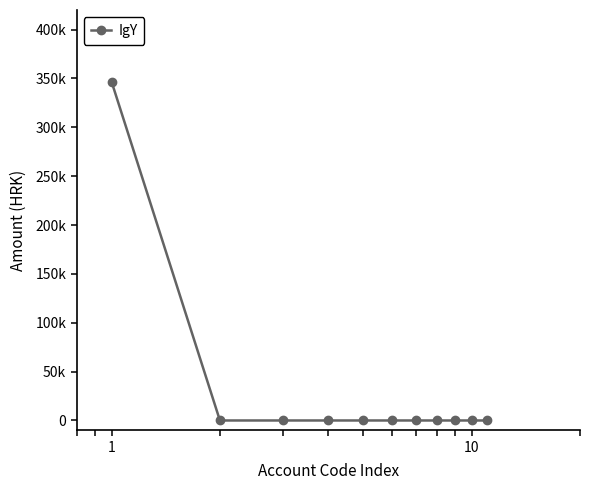

Does the chart have visible grid lines?

No